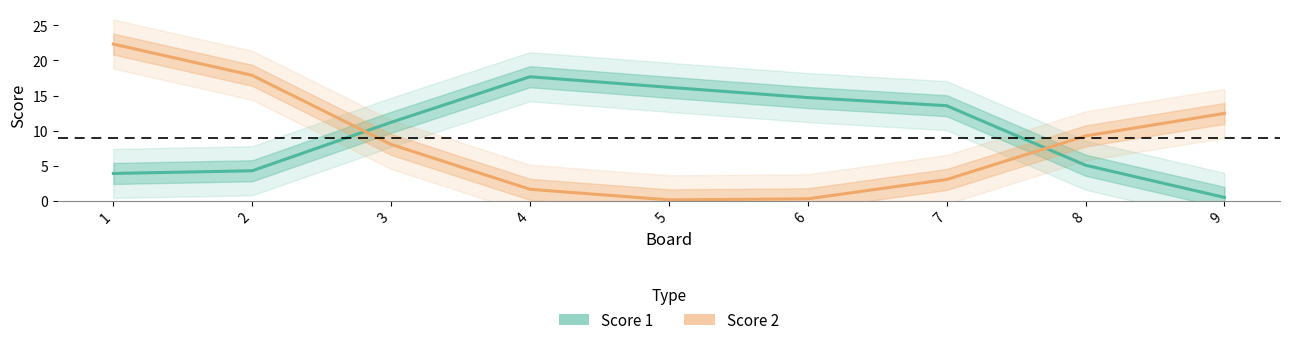

At which category is the sum across all series the highest?

1